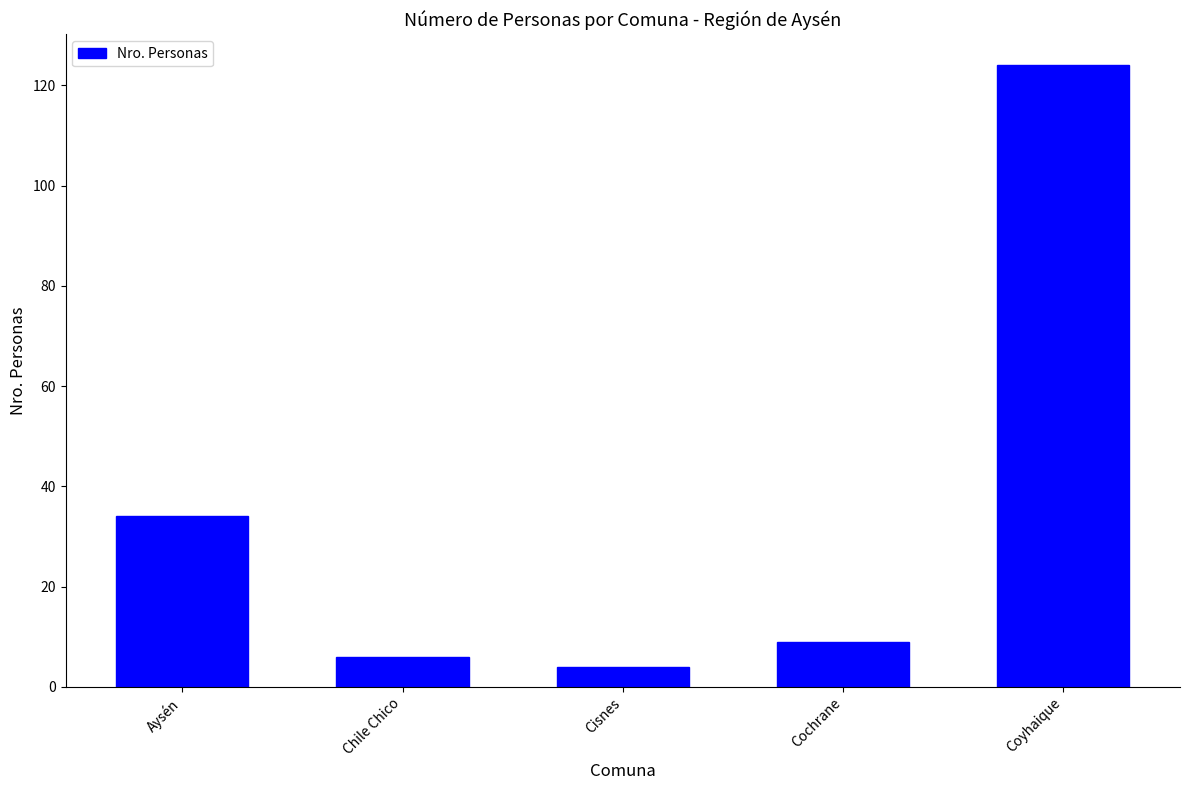

What is the smallest value displayed?

4